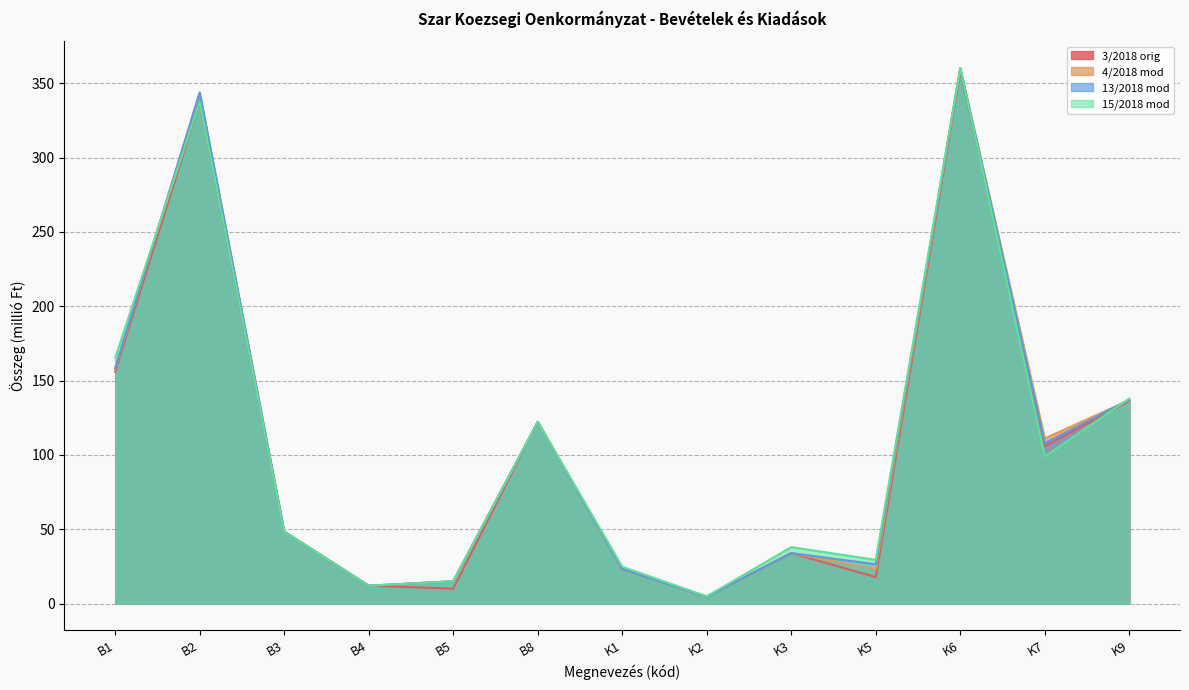

In 4/2018 mod, how many points are higher than both neighbors (excluding endpoints)?

4